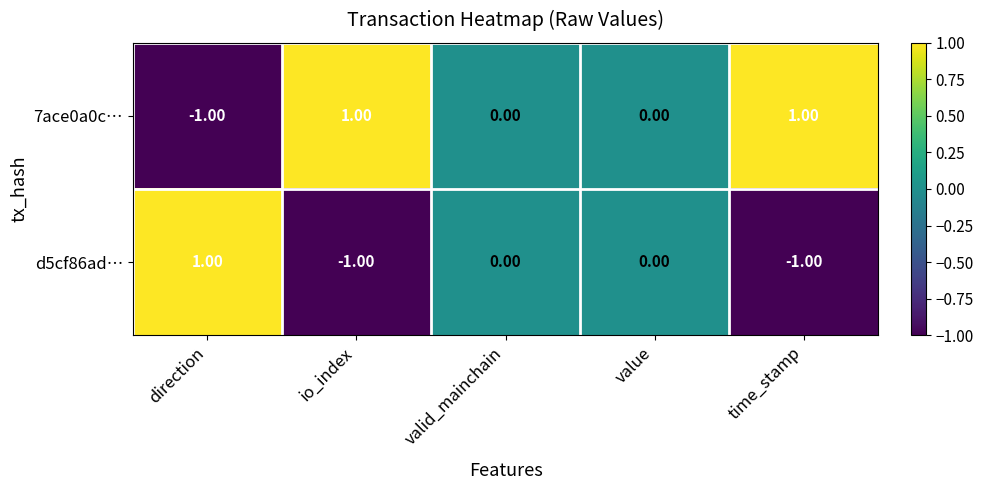

Is the value of 7ace0a0c… at io_index greater than the value of d5cf86ad… at valid_mainchain?

Yes